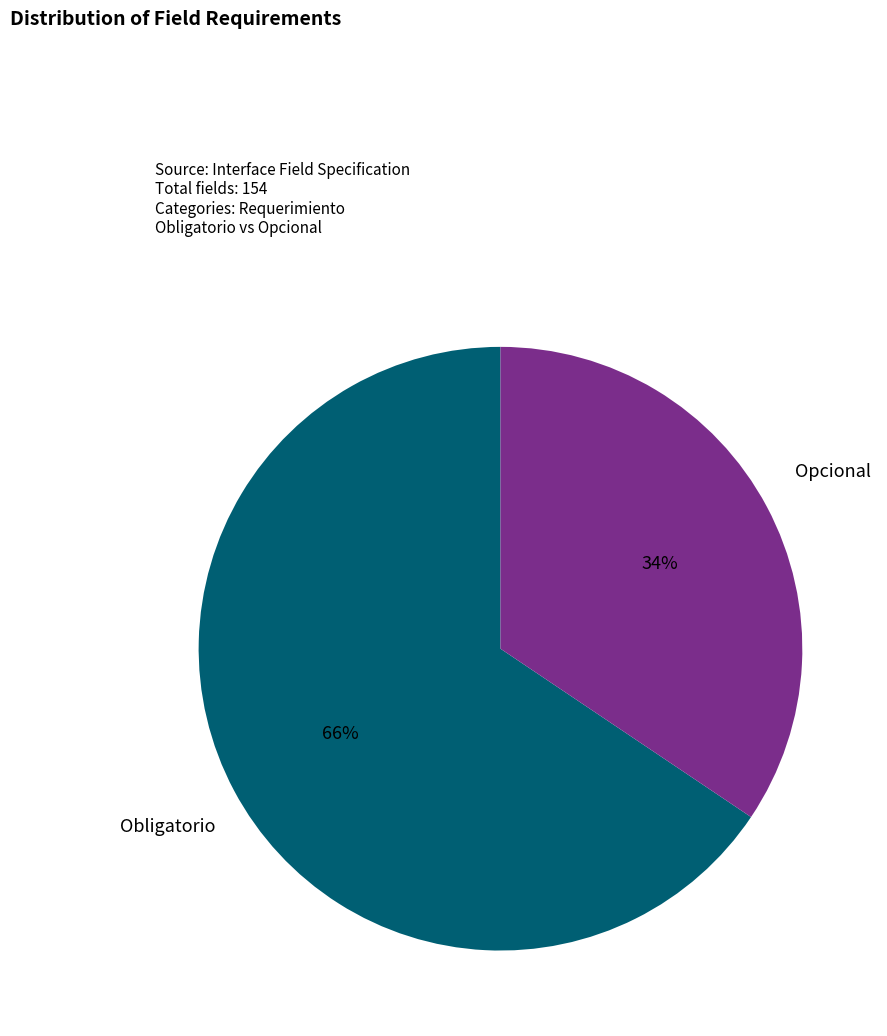

Rank the categories by value from lowest to highest.

Opcional, Obligatorio